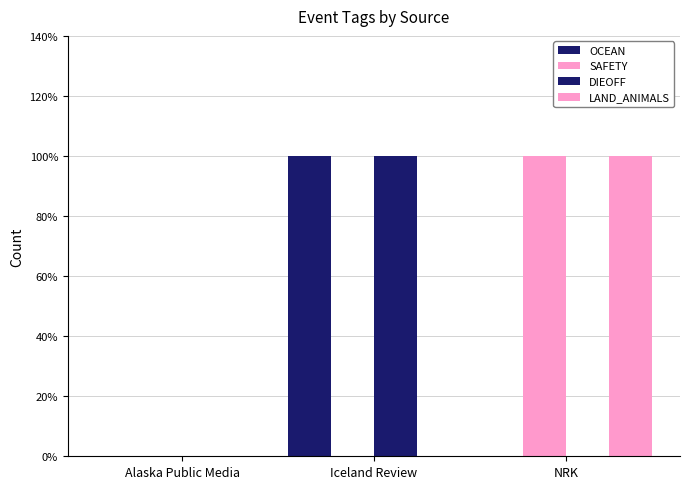

Rank the series by their maximum value, from lowest to highest.

OCEAN, SAFETY, DIEOFF, LAND_ANIMALS